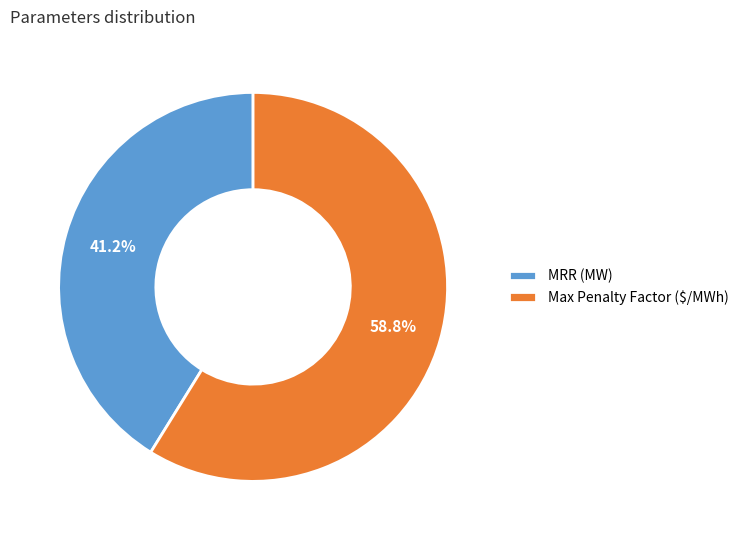

Which slice is the smallest?

MRR (MW)